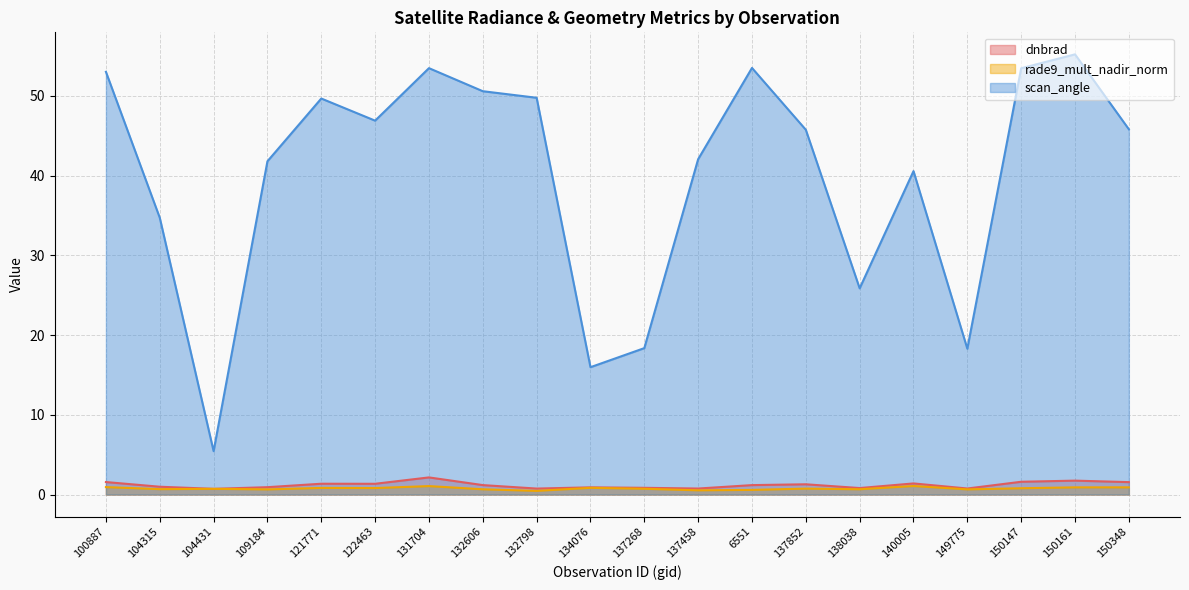

Which series changed the most between 109184 and 132798?

scan_angle